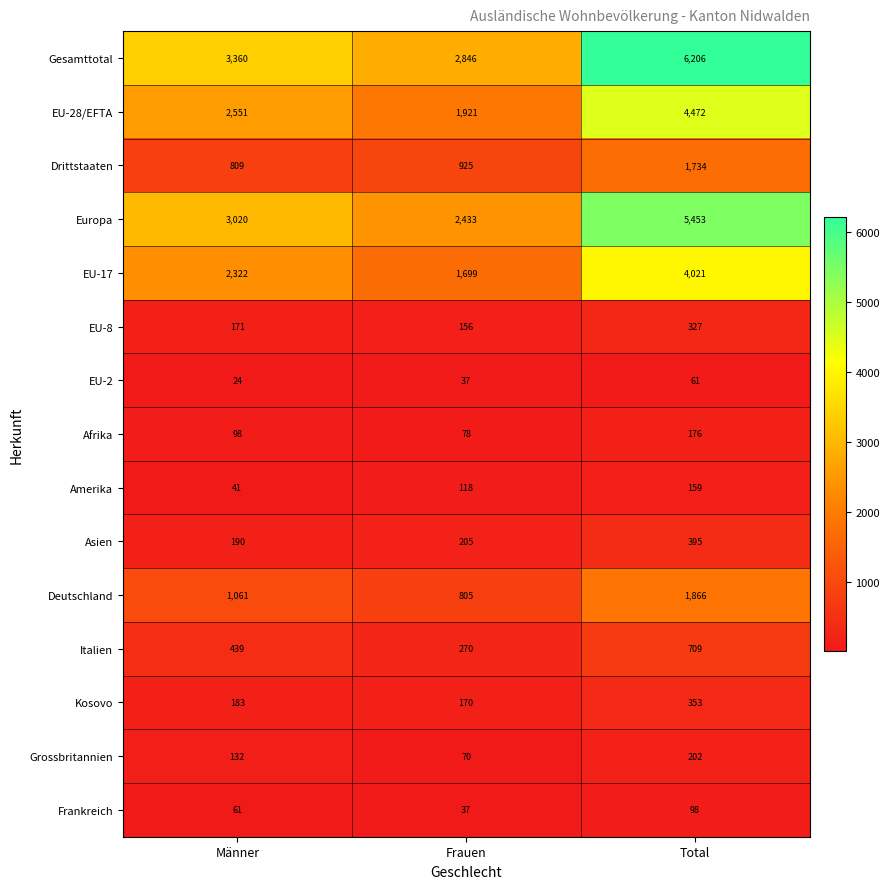

Between Männer and Total, which series saw the biggest shift?

Gesamttotal